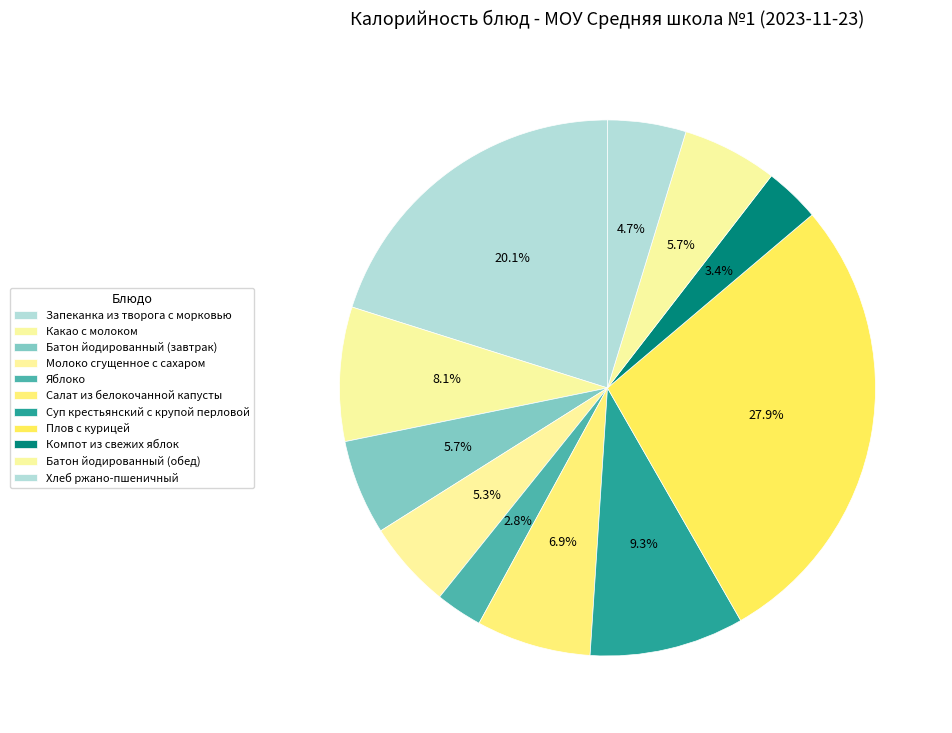

Count the number of slices in the pie.

11